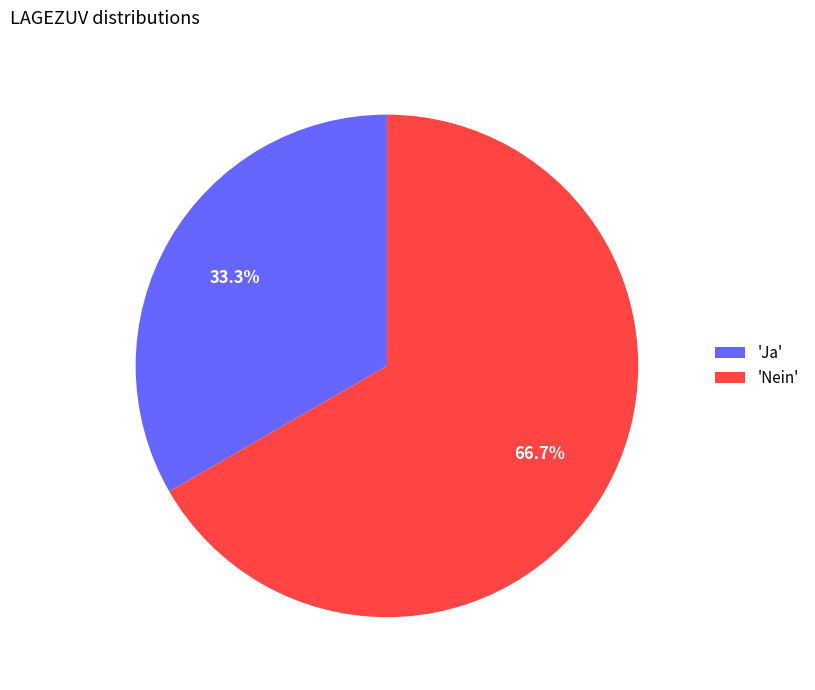

What percentage is NOT represented by 'Ja'?

66.7%